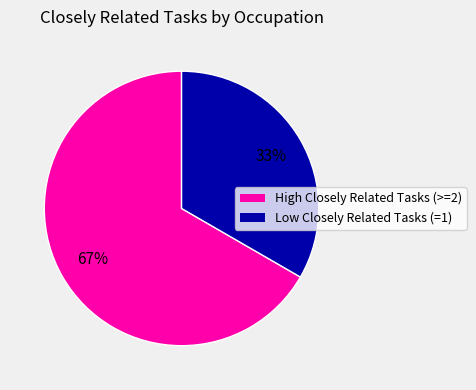

Is there a majority slice in this chart?

Yes